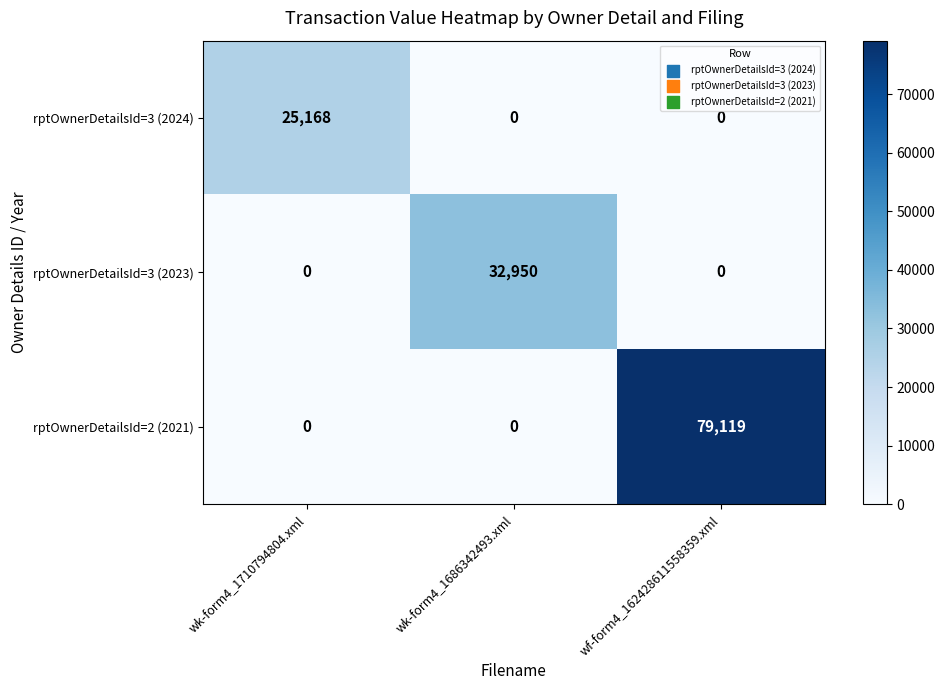

The rptOwnerDetailsId=3 (2023) series shows 0 at wk-form4_1710794804.xml. True or false?

True